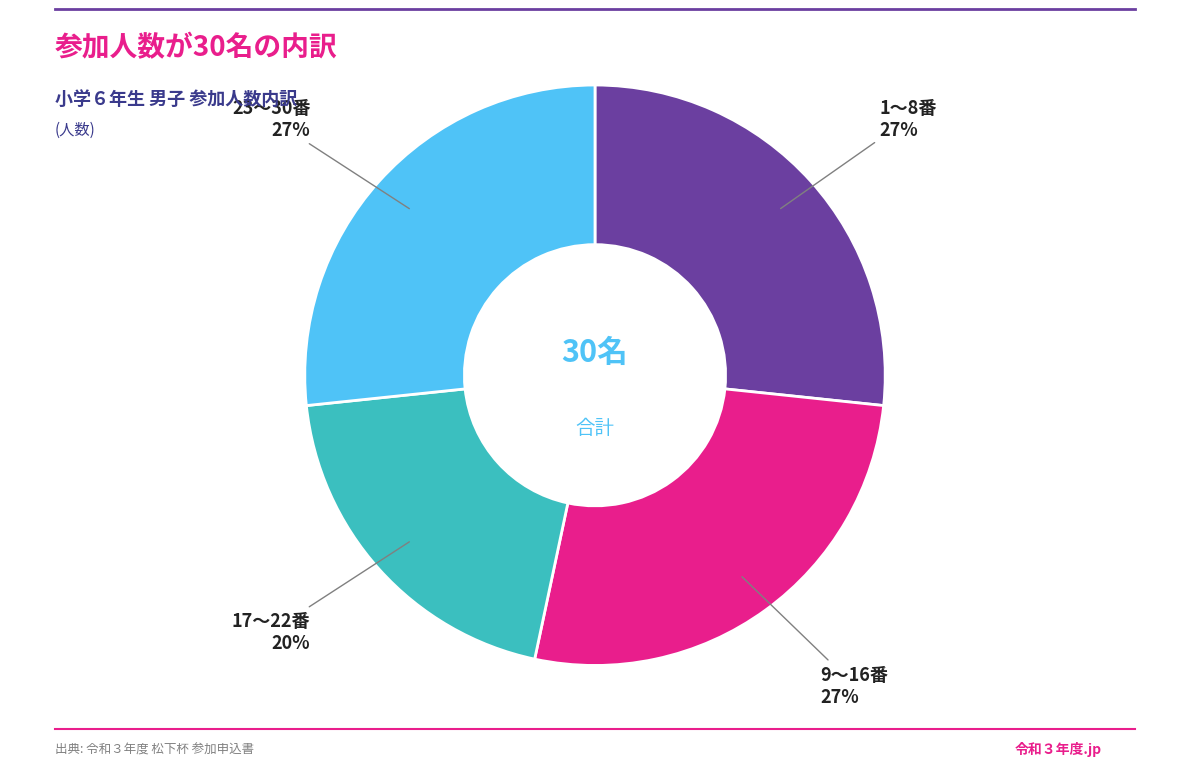

Count the number of slices in the pie.

4